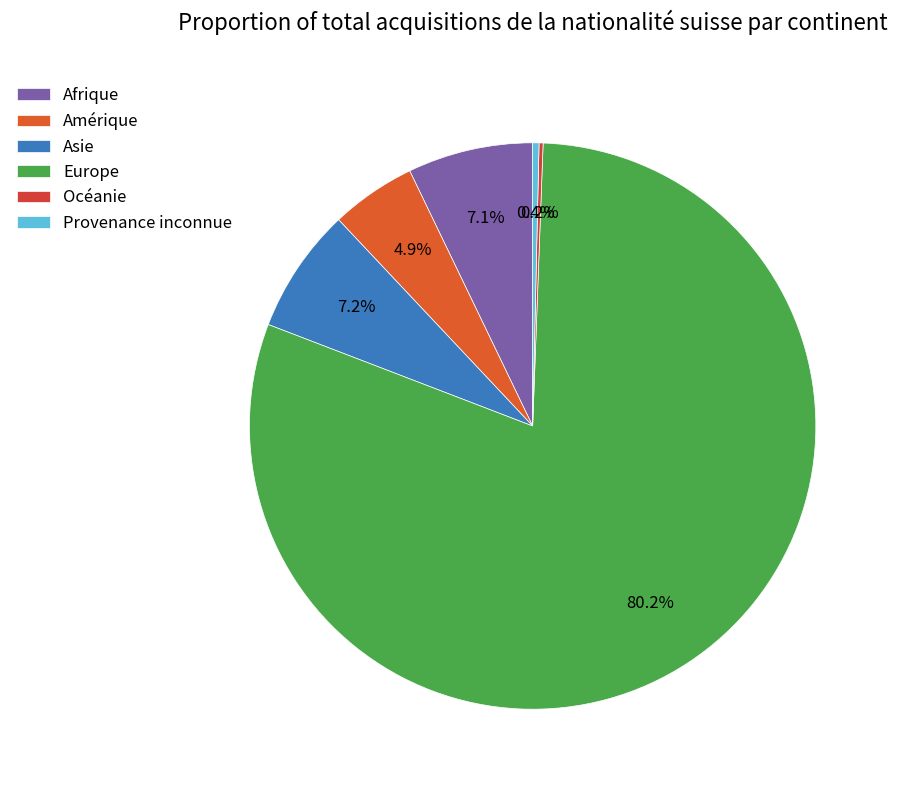

Count the number of slices in the pie.

6